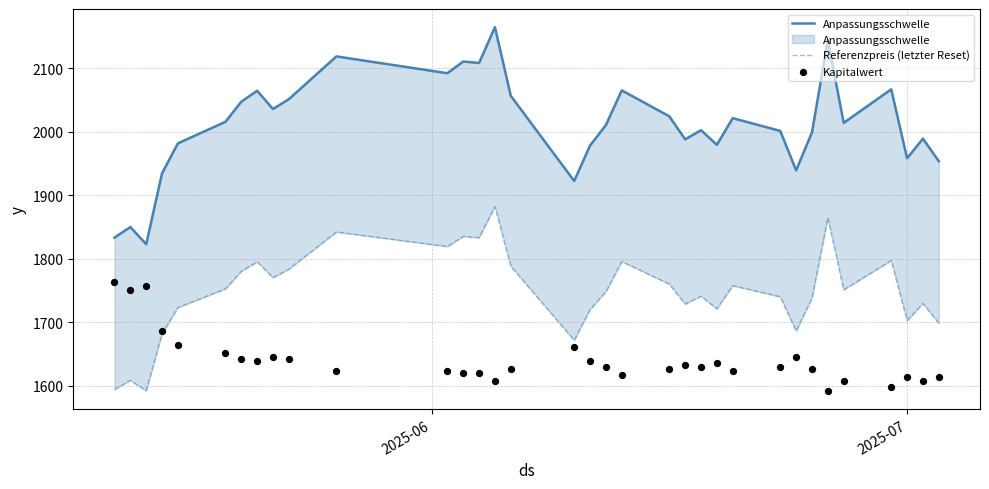

Which series contains the lowest Y value?

Referenzpreis (letzter Reset)